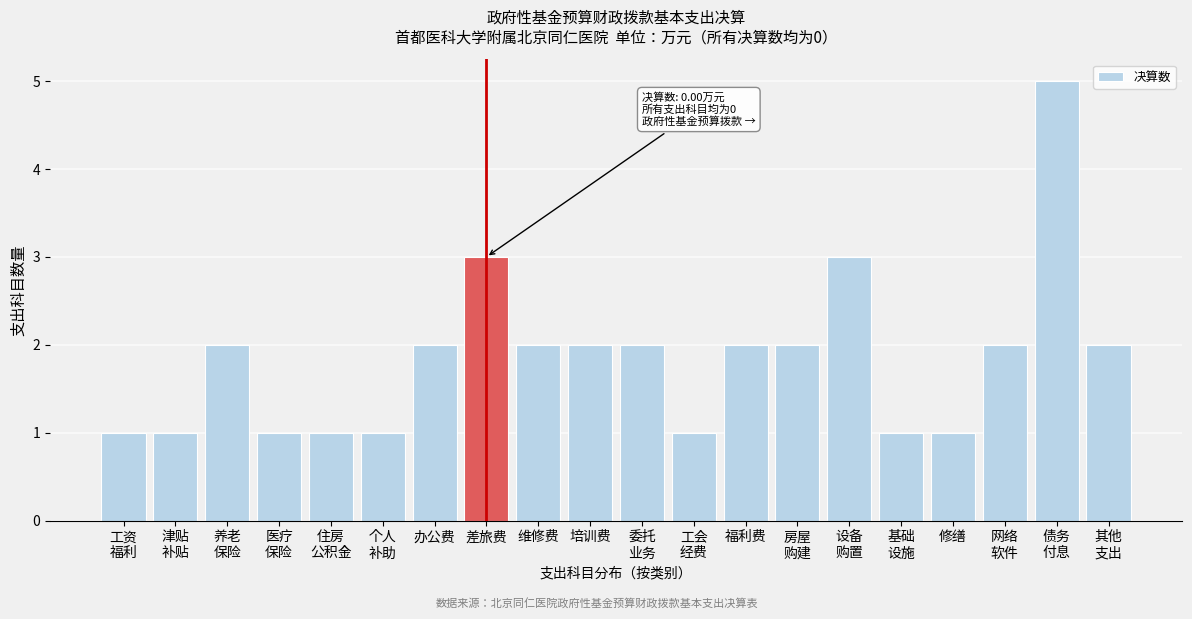

Reading right to left, list all the values displayed in this chart.

2	5	2	1	1	3	2	2	1	2	2	2	3	2	1	1	1	2	1	1